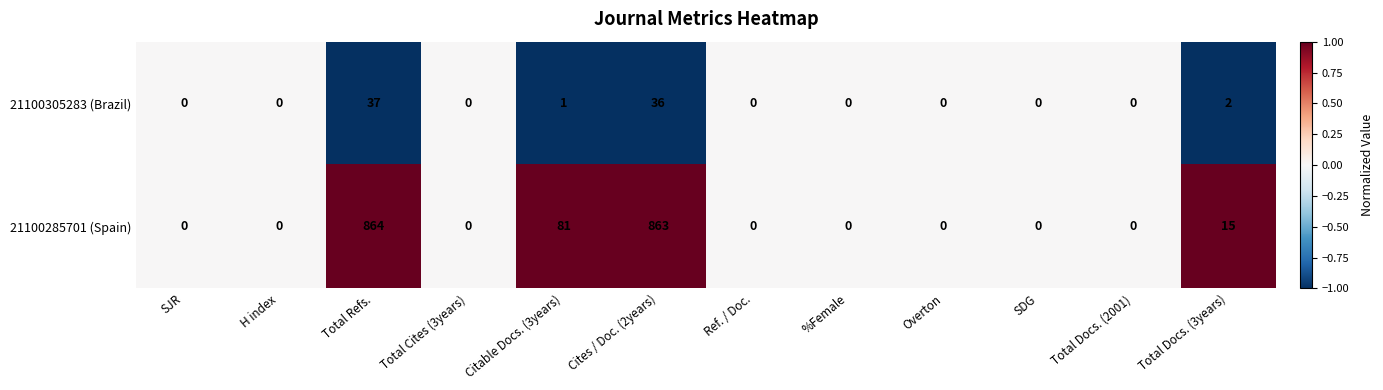

Count the number of categories in the chart.

12